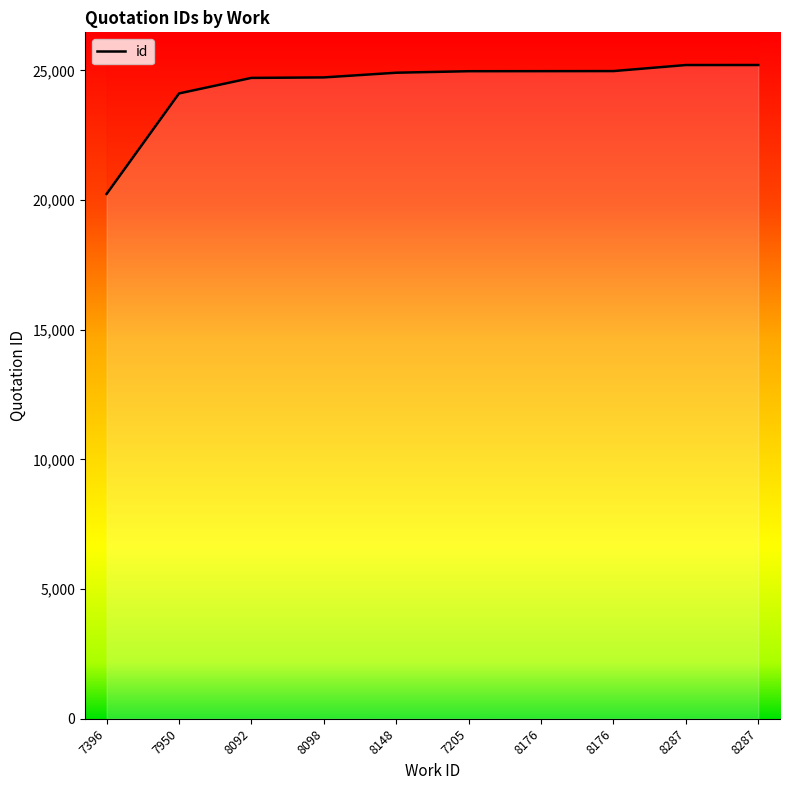

List the labels in order of value, largest first.

8287, 8287, 8176, 8176, 7205, 8148, 8098, 8092, 7950, 7396